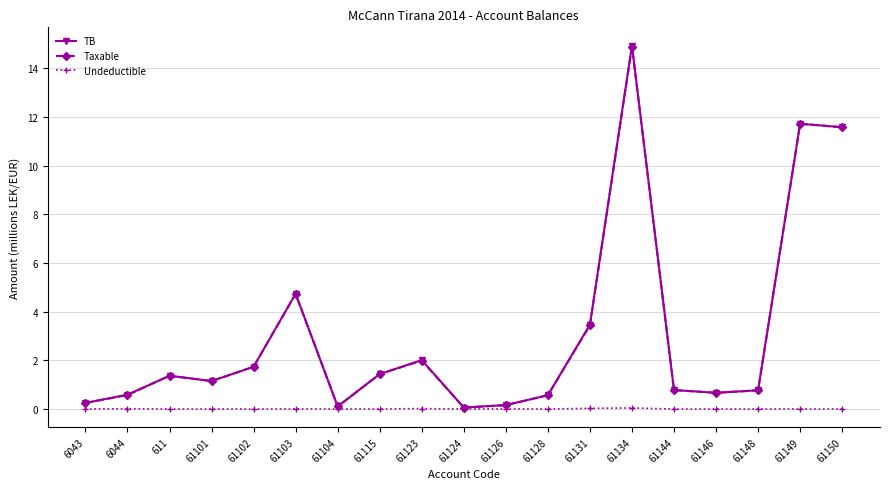

What is the spread (max minus min) of values at 61102?

1.7